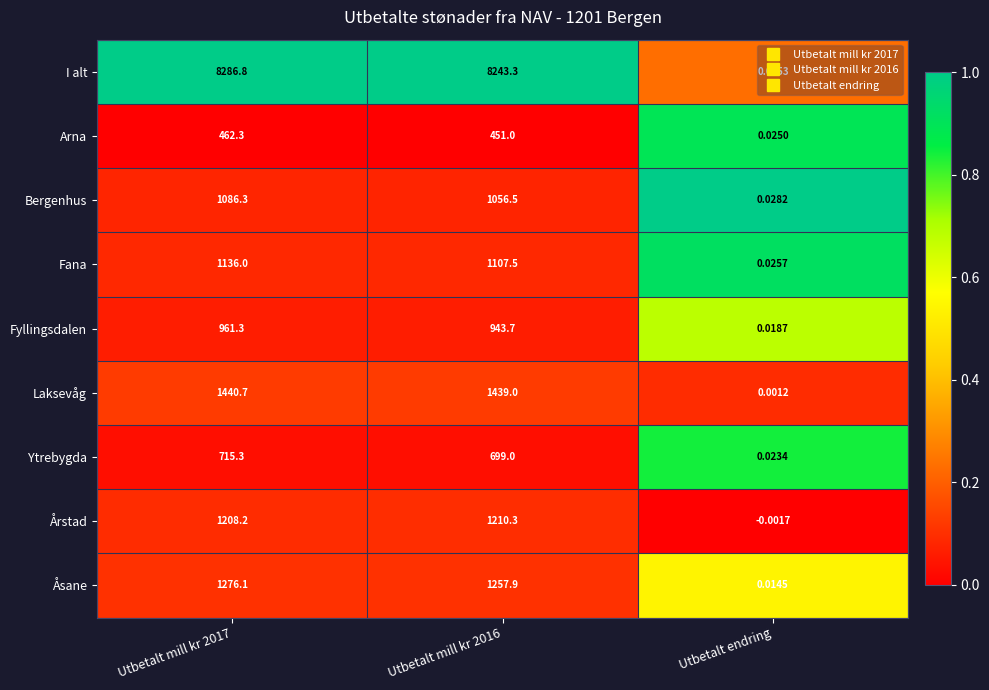

Which series changed the most between Utbetalt mill kr 2017 and Utbetalt mill kr 2016?

I alt